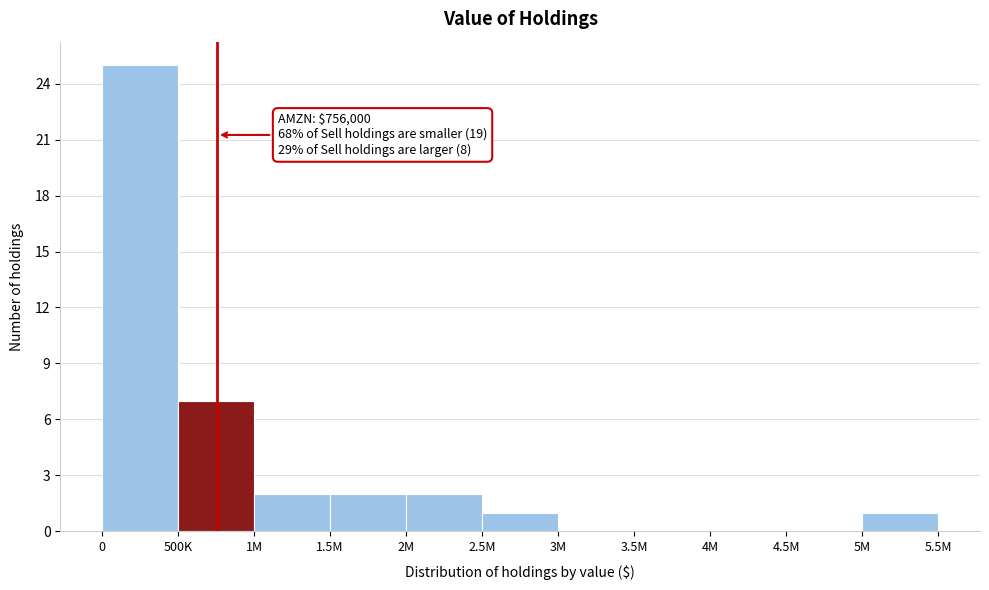

Reading right to left, extract all data points from this chart.

5M=1	4.5M=0	4M=0	3.5M=0	3M=0	2.5M=1	2M=2	1.5M=2	1M=2	500K=7	0=25